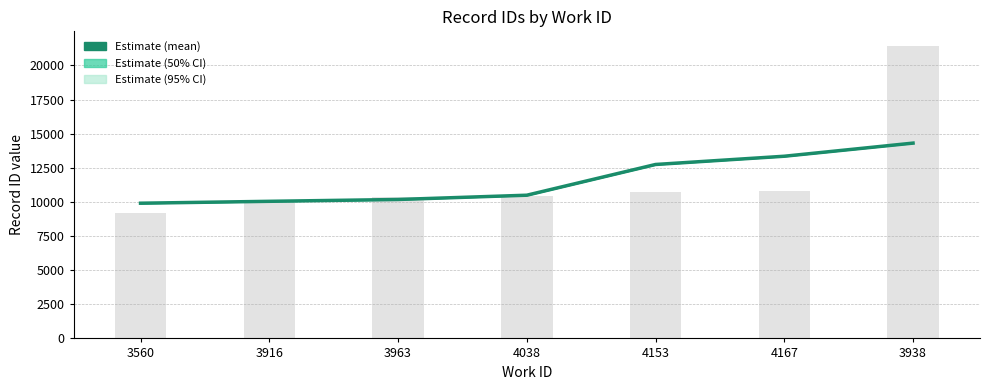

True or false: the data shows 2413.7 at 3963.

False